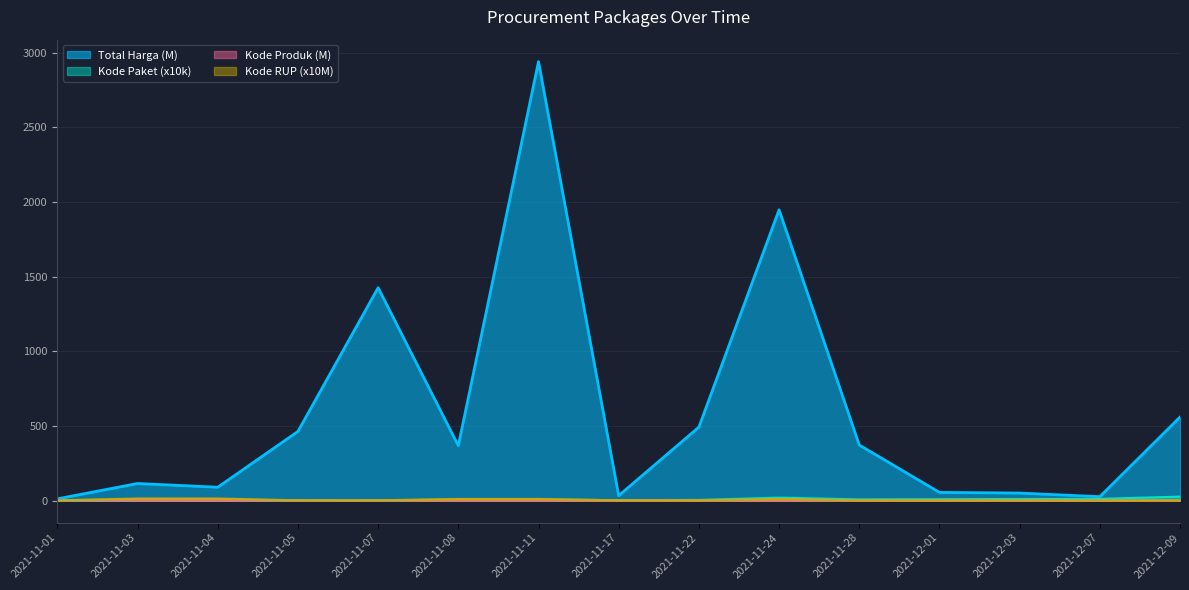

Read the Total Harga value at 2021-11-03.

115.7